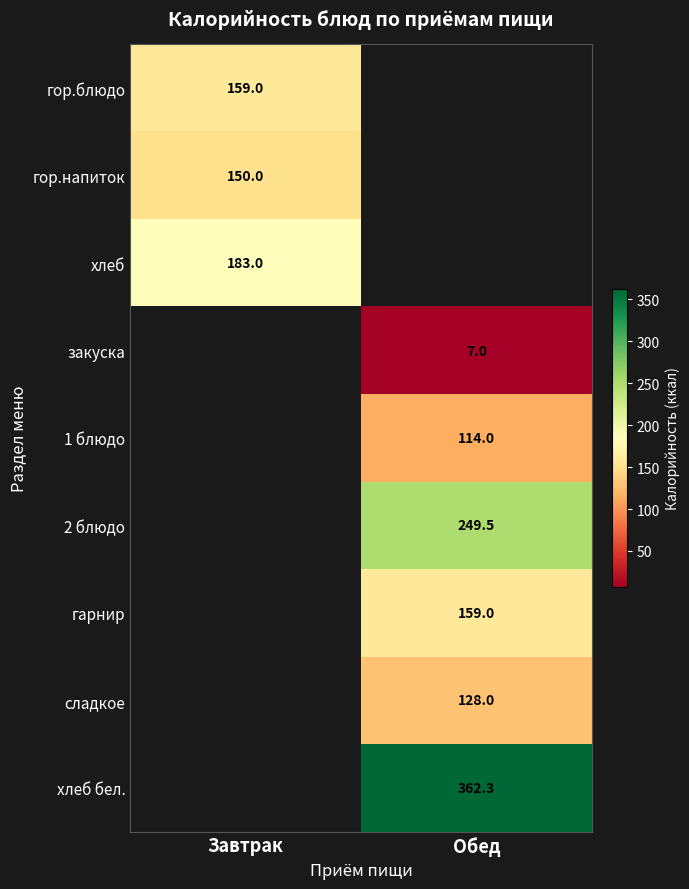

At how many categories does at least one series exceed 294?

1